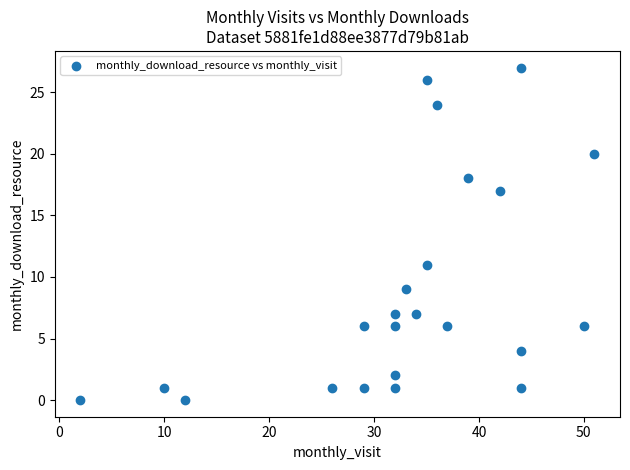

What Y value in the scatter plot is closest to 13?

11